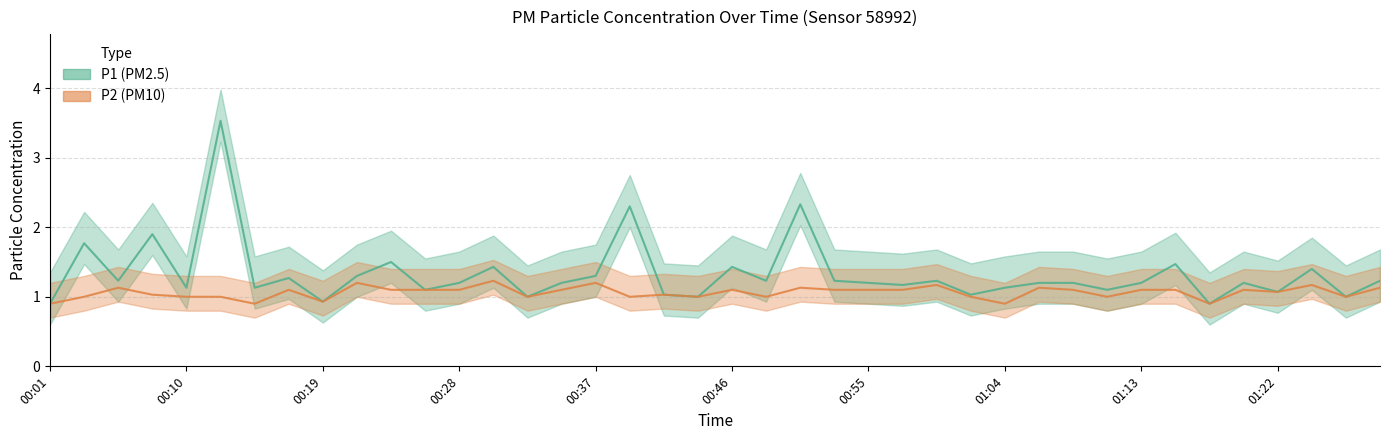

List the series in order of their peak value, highest first.

P1, P2